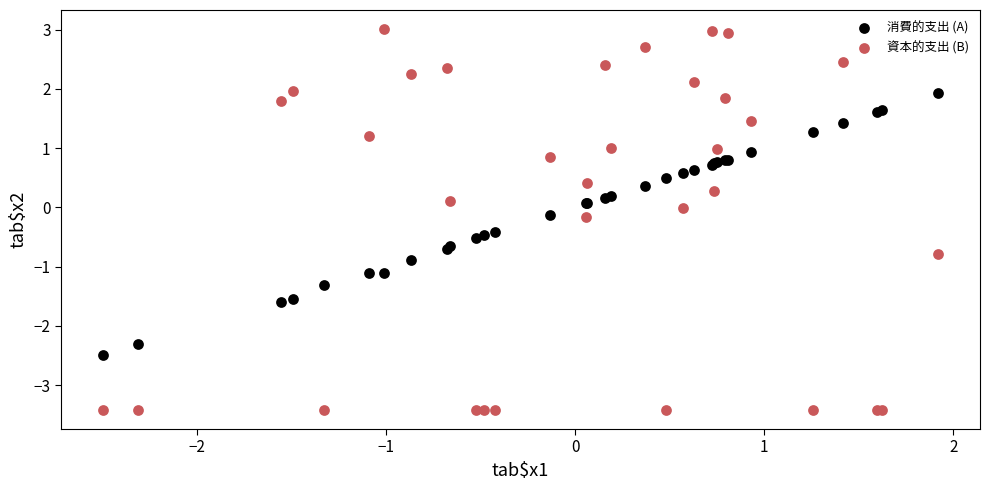

Which series has the widest spread of Y values?

資本的支出 (B)